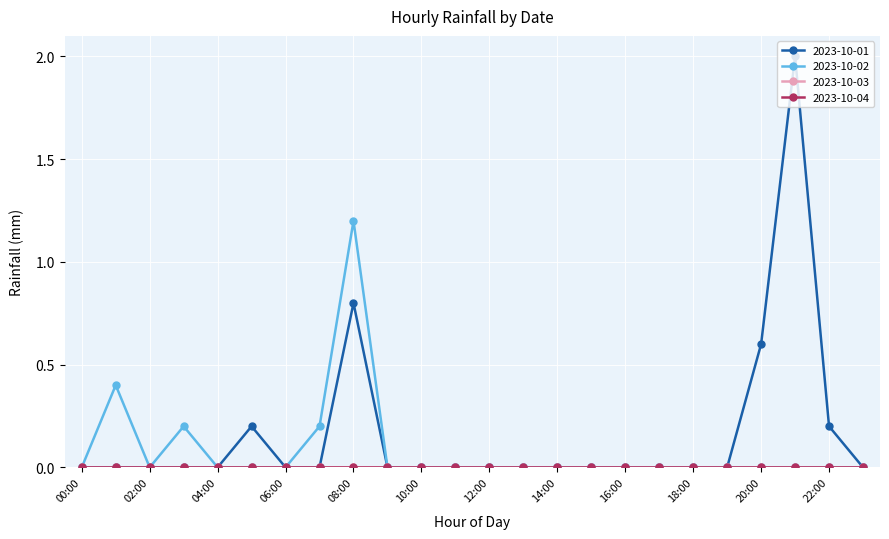

Does the chart display data point markers on the line(s)?

Yes